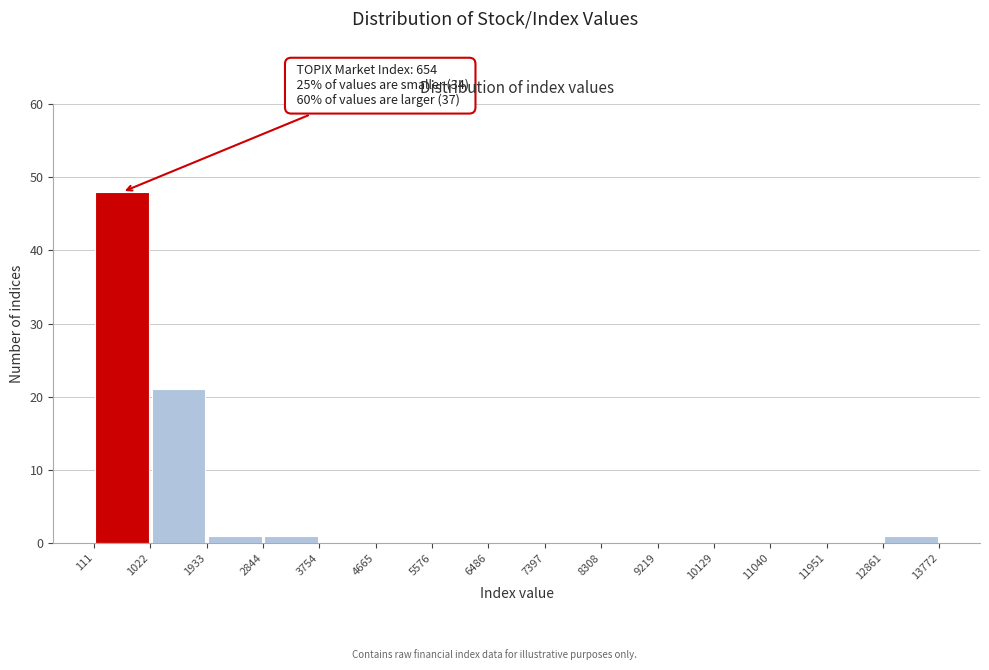

Over which range of the x-axis is the bar tallest?

111 to 1022